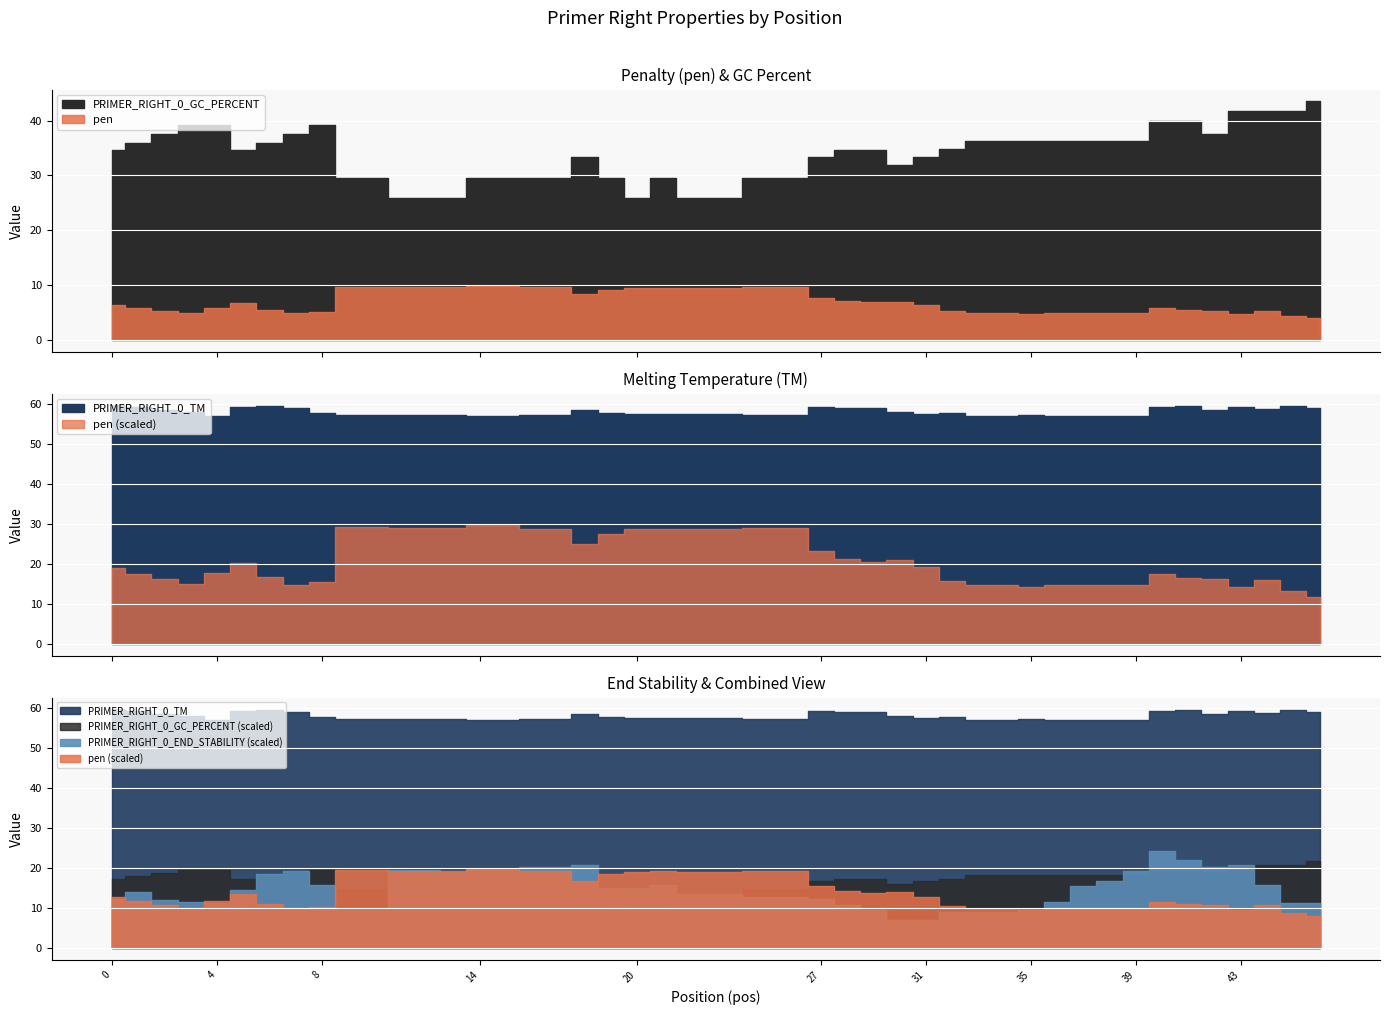

Rank the series by their maximum value, from highest to lowest.

PRIMER_RIGHT_0_TM, PRIMER_RIGHT_0_GC_PERCENT, pen, PRIMER_RIGHT_0_END_STABILITY